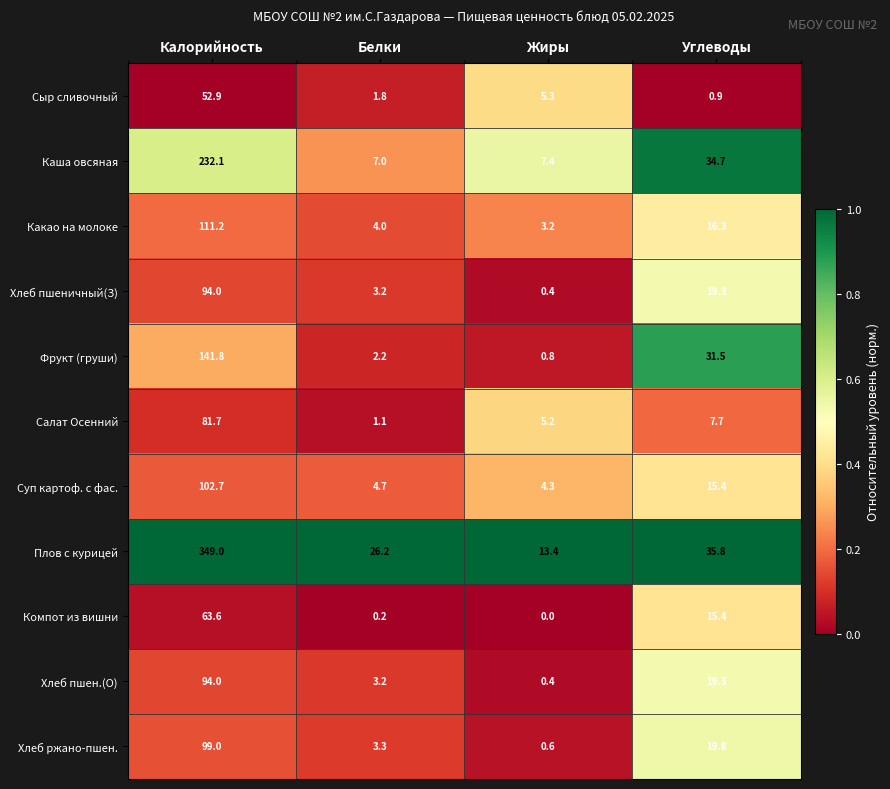

What is the greatest value displayed?

349.0